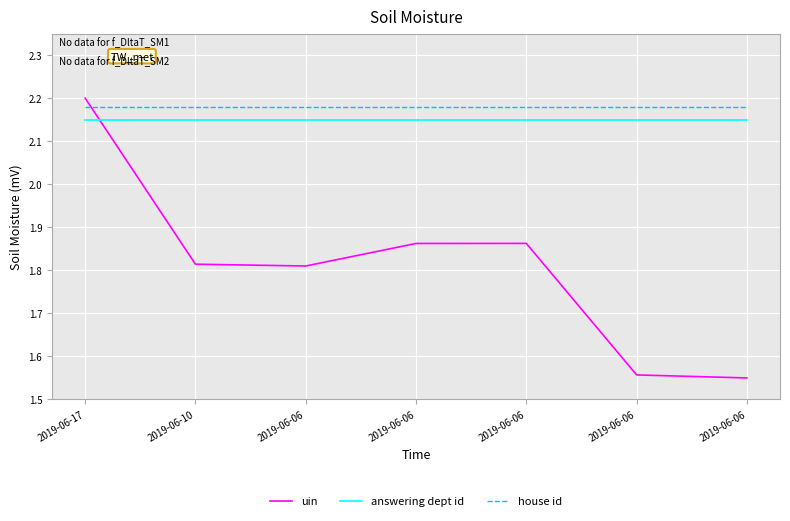

How many intersections are there between house id and uin?

1